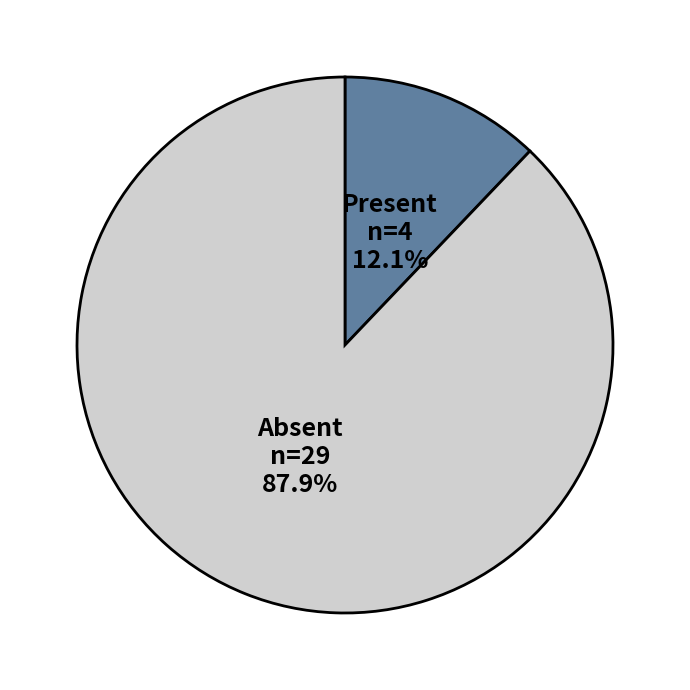

Is there a majority slice in this chart?

Yes